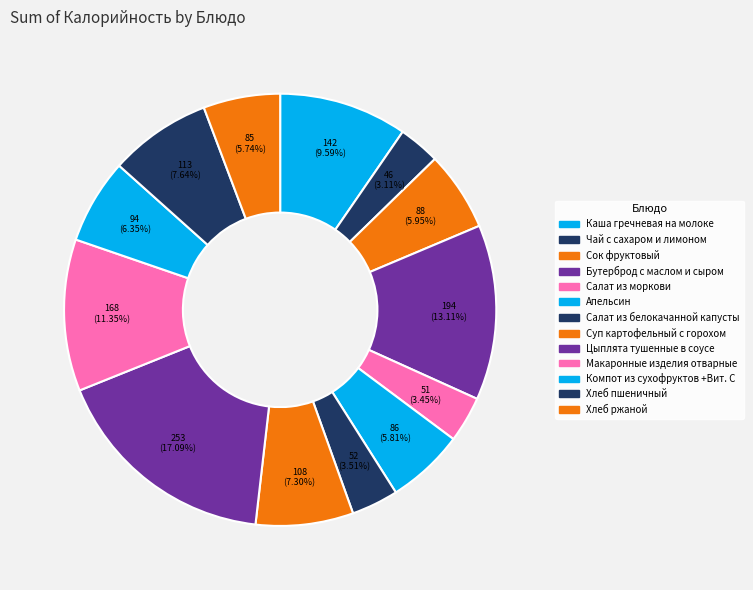

How many segments does this pie chart have?

13